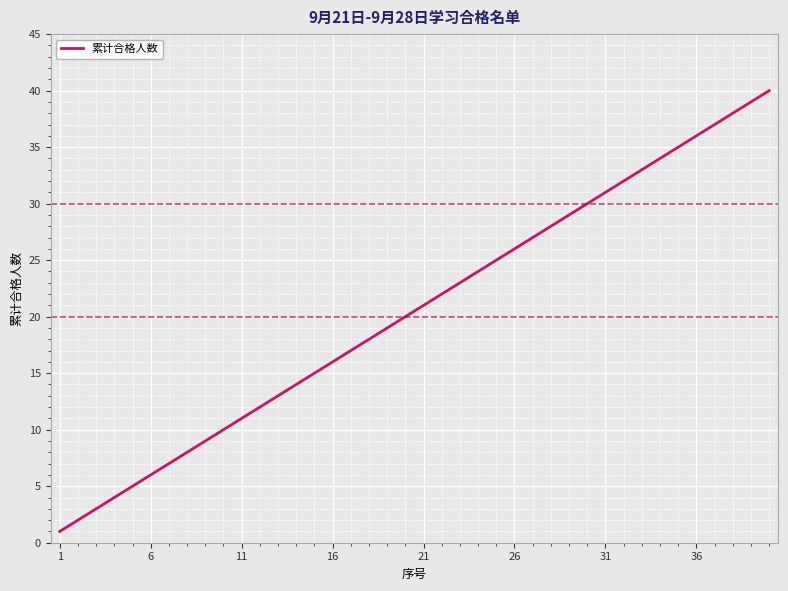

What is the difference between the maximum and minimum values?

39